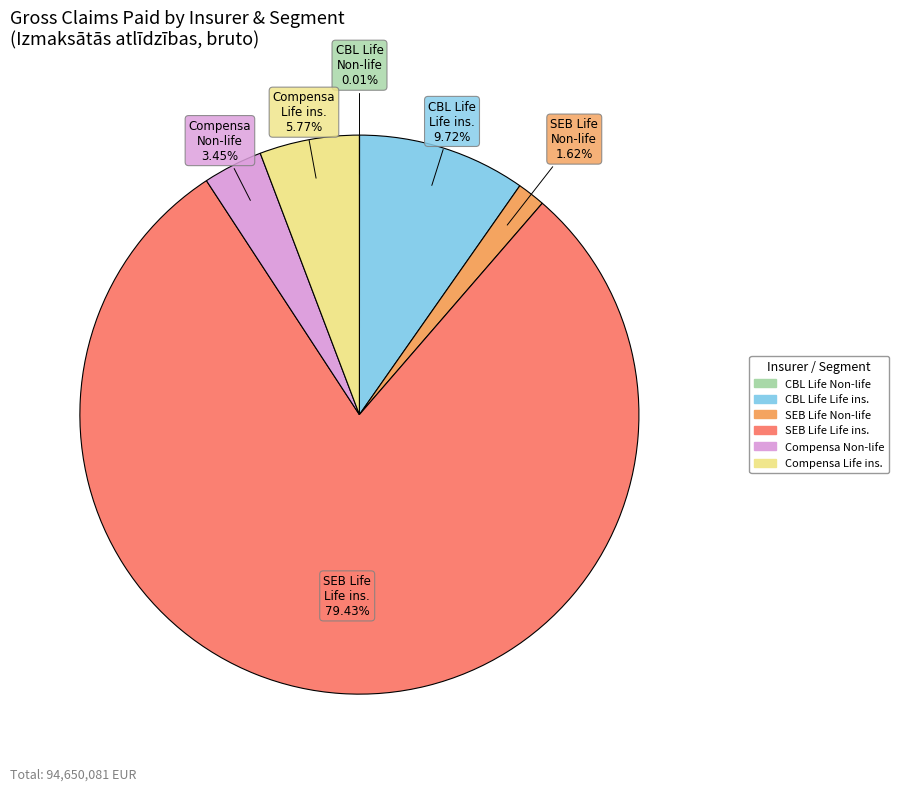

Is there a majority slice in this chart?

Yes